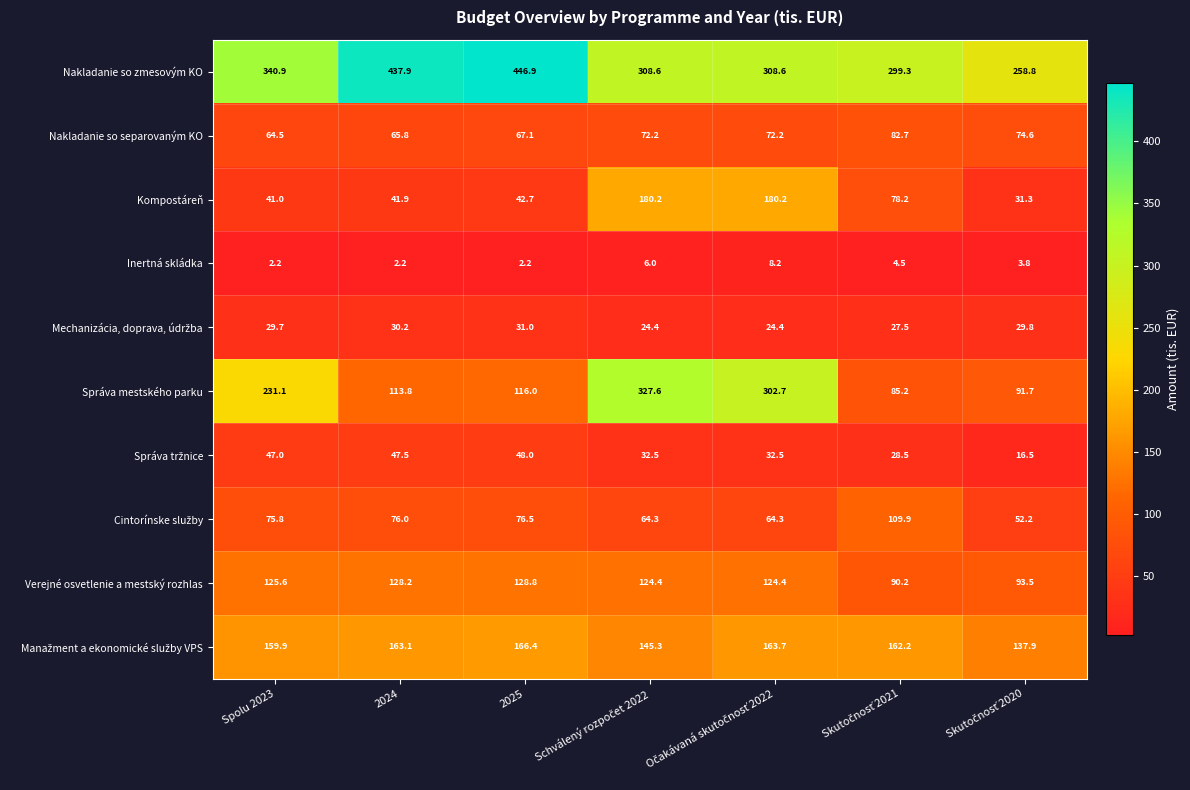

How many categories are shown in the chart?

7